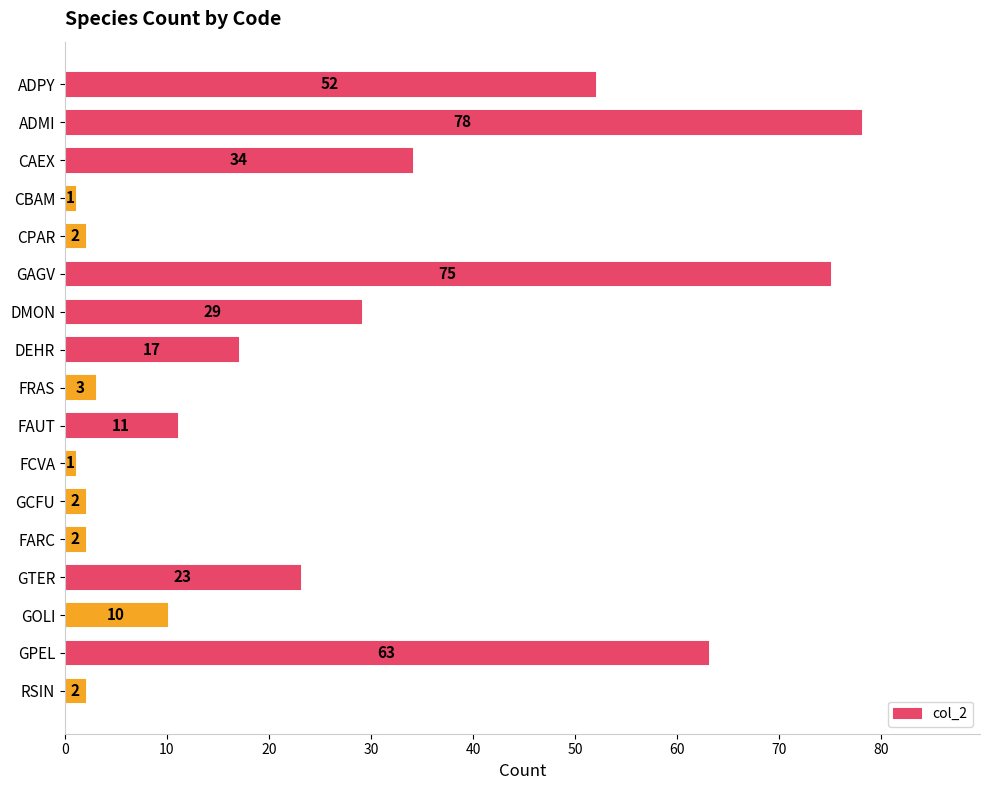

Are the bars horizontal?

Yes